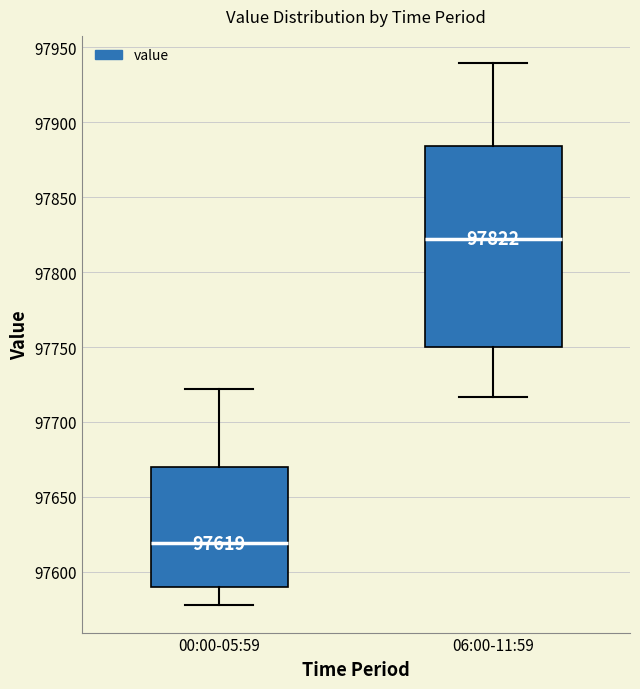

Which box has the highest median line?

06:00-11:59